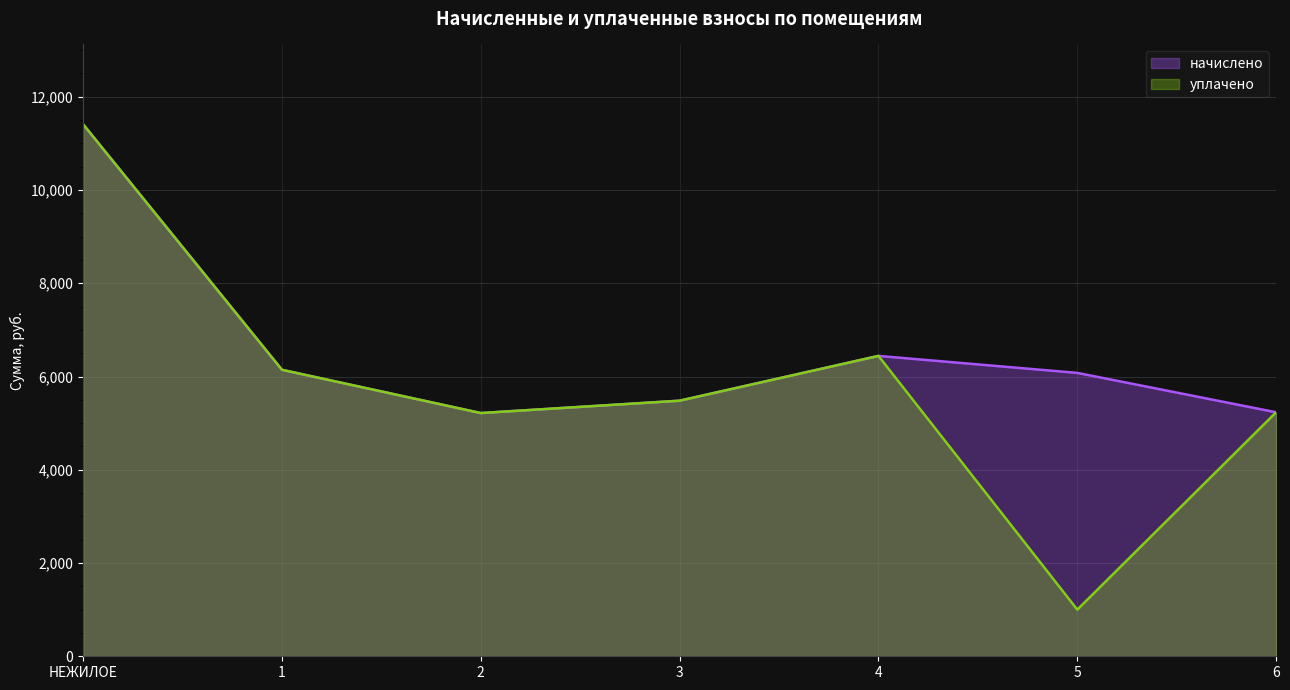

Is it true that уплачено equals 1502.5 at 4?

False